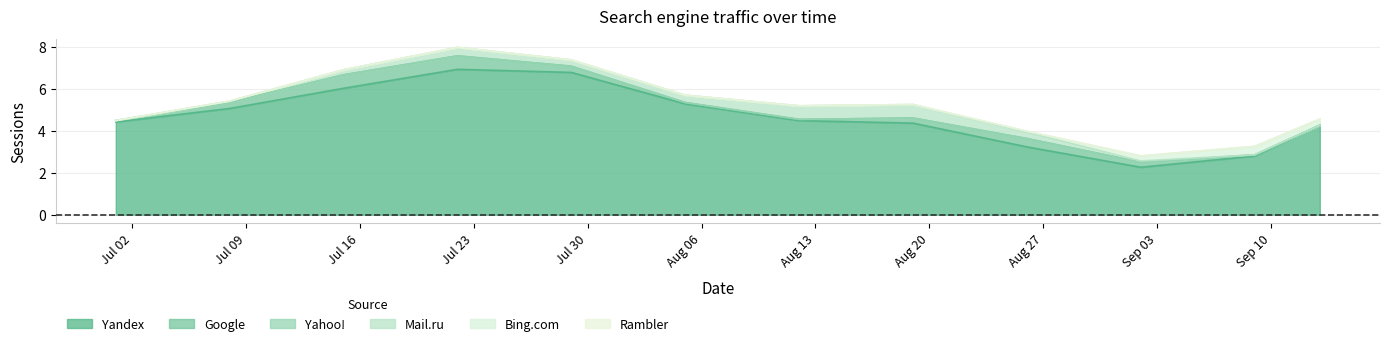

True or false: Google has a value of 0 at 2018-07-29.

False